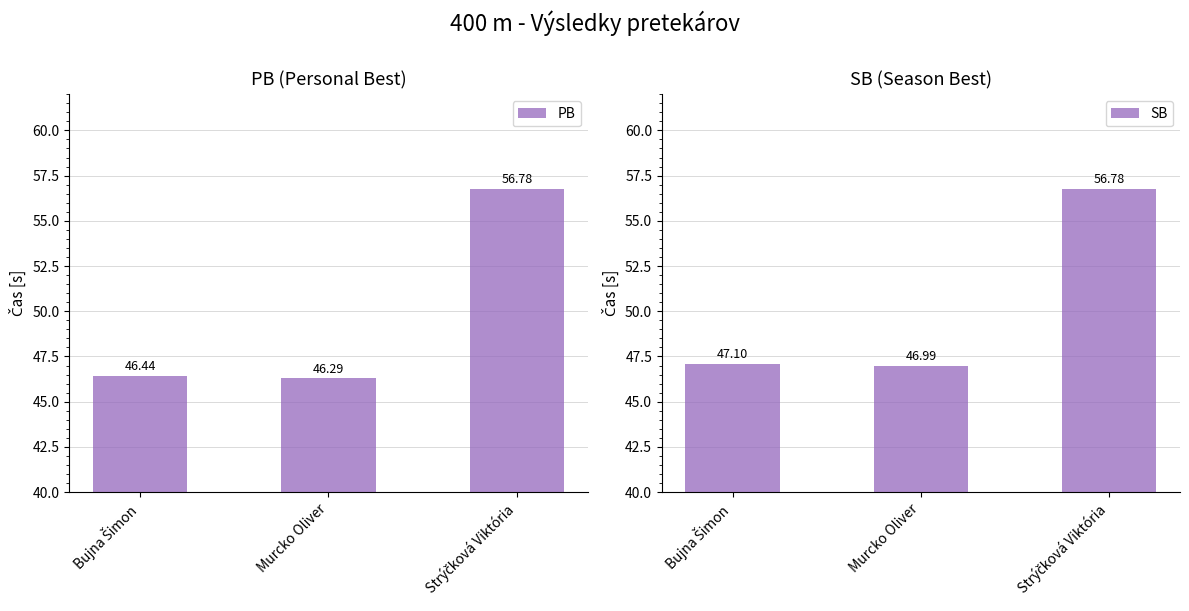

The SB series shows 25.1 at Bujna Šimon. True or false?

False